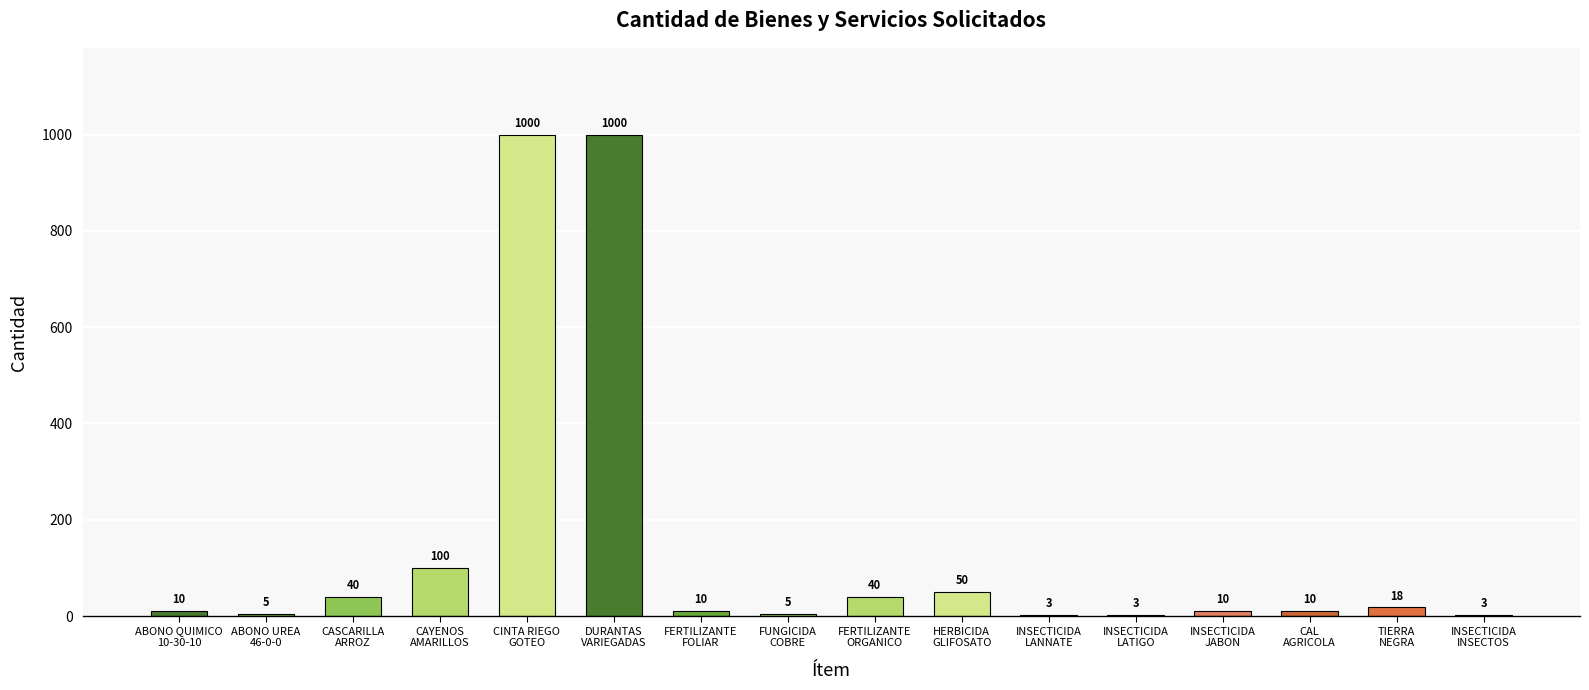

What is the ratio of the value at ABONO UREA
46-0-0 to the value at INSECTICIDA
JABON?

0.5